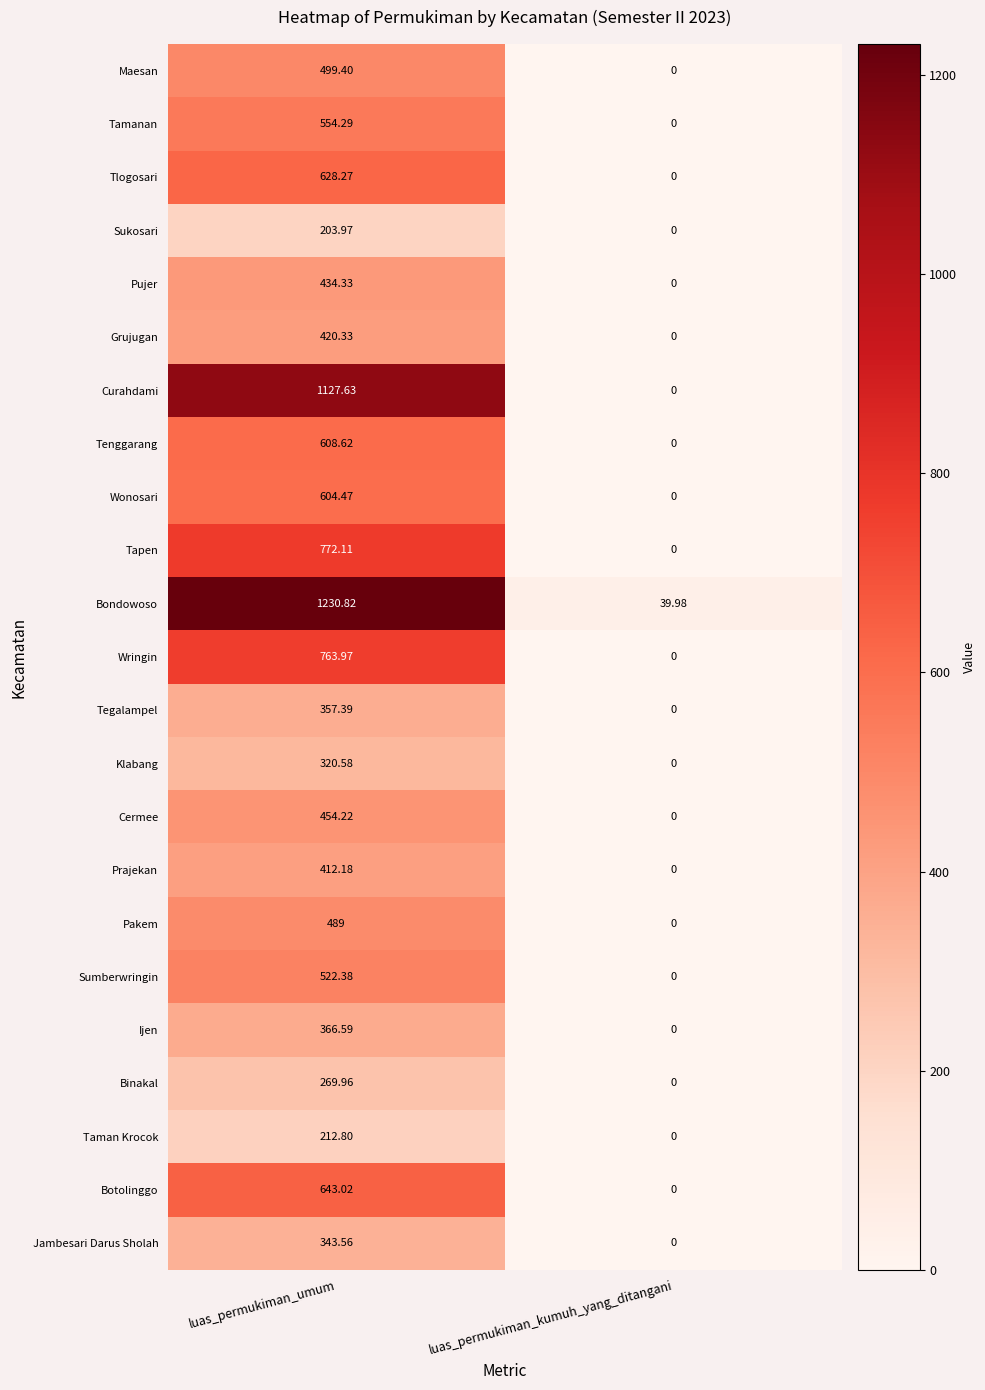

How many data points in Pakem are less than 489?

1